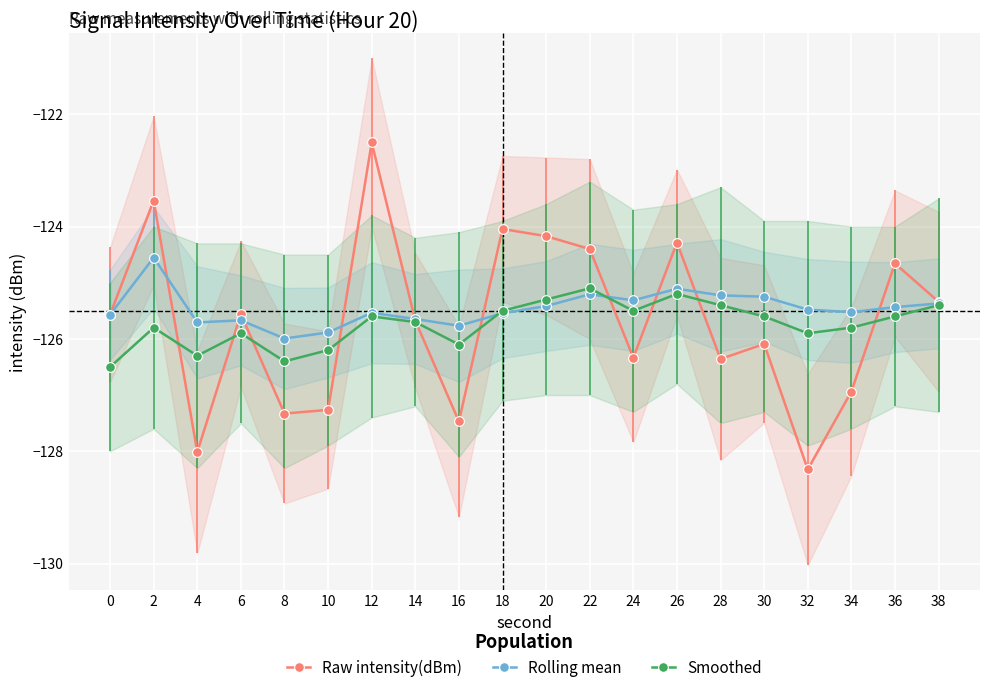

What is the greatest value displayed?

-122.5